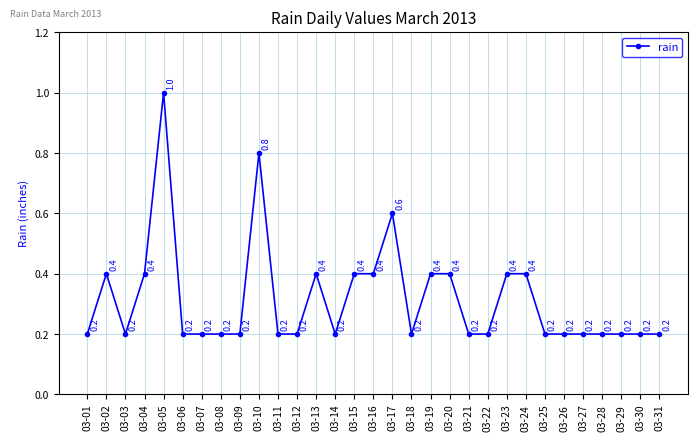

What is the average value?

0.3